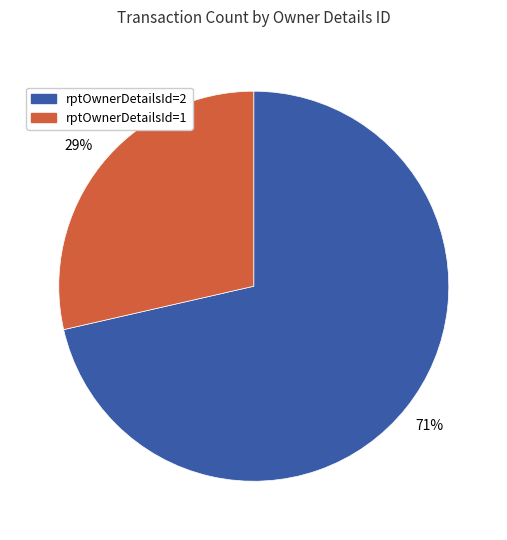

Approximately how many times larger is the value at rptOwnerDetailsId=1 compared to rptOwnerDetailsId=2?

0.4